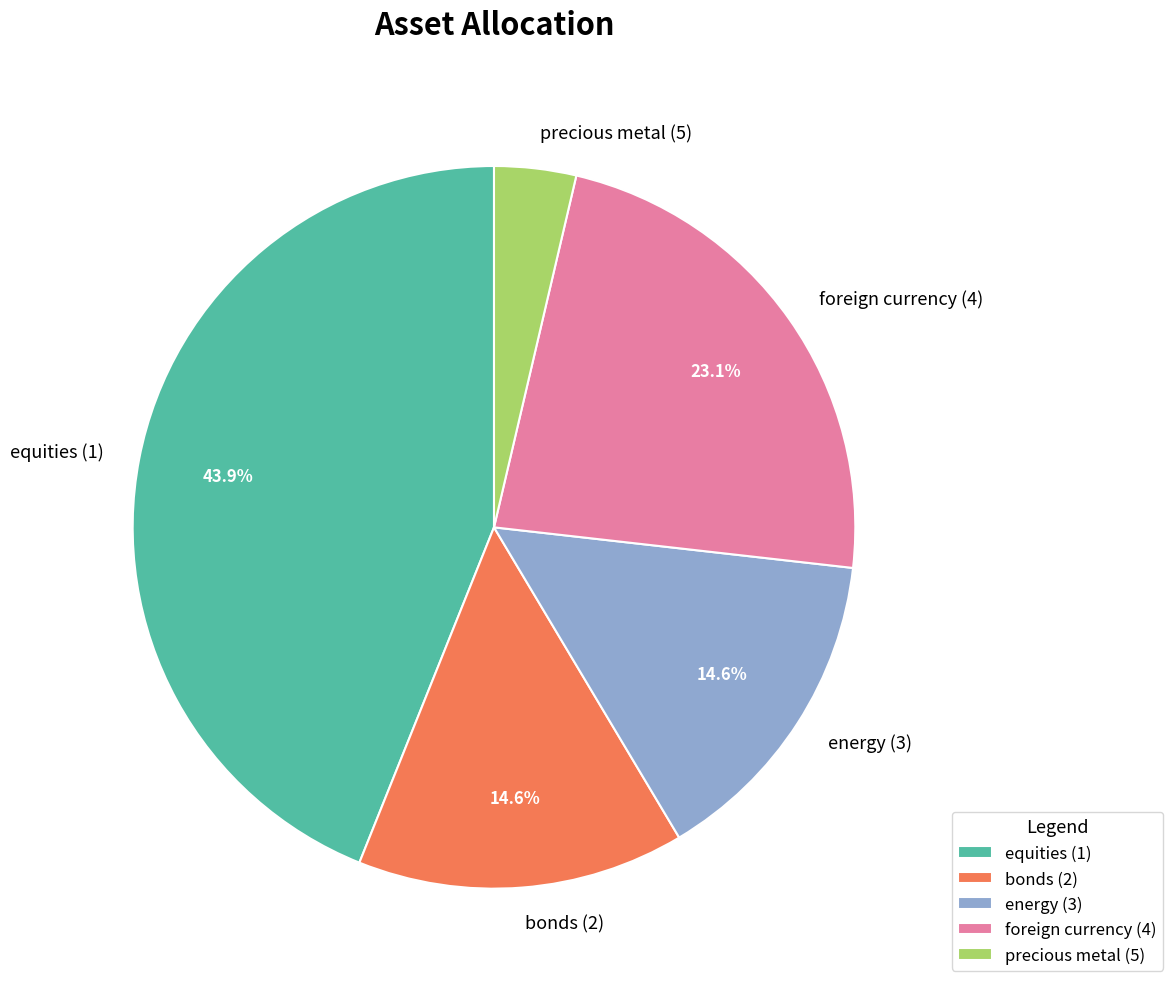

Combined, do foreign currency (4) and bonds (2) account for over 50%?

No